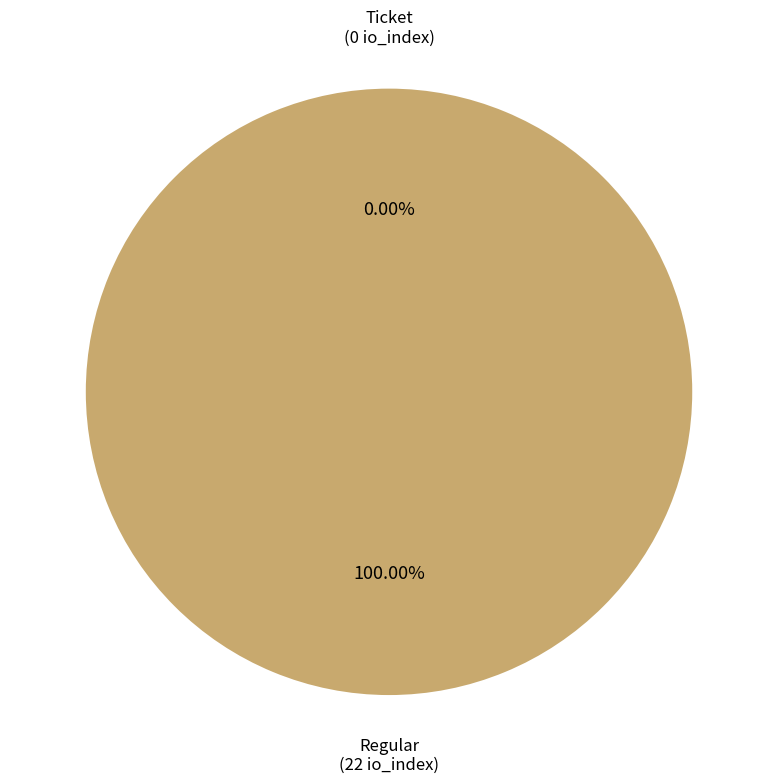

To the nearest percent, what is the difference between the Ticket and Regular slice percentages?

100%